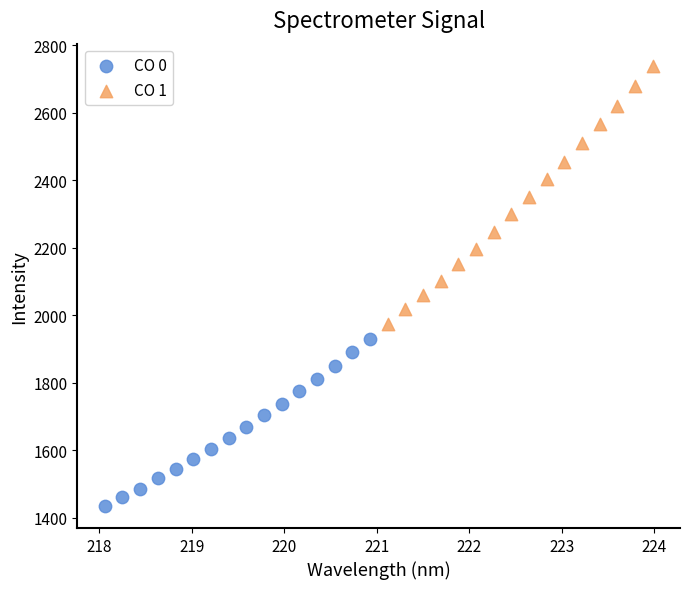

Which series contains the lowest Y value?

CO 0